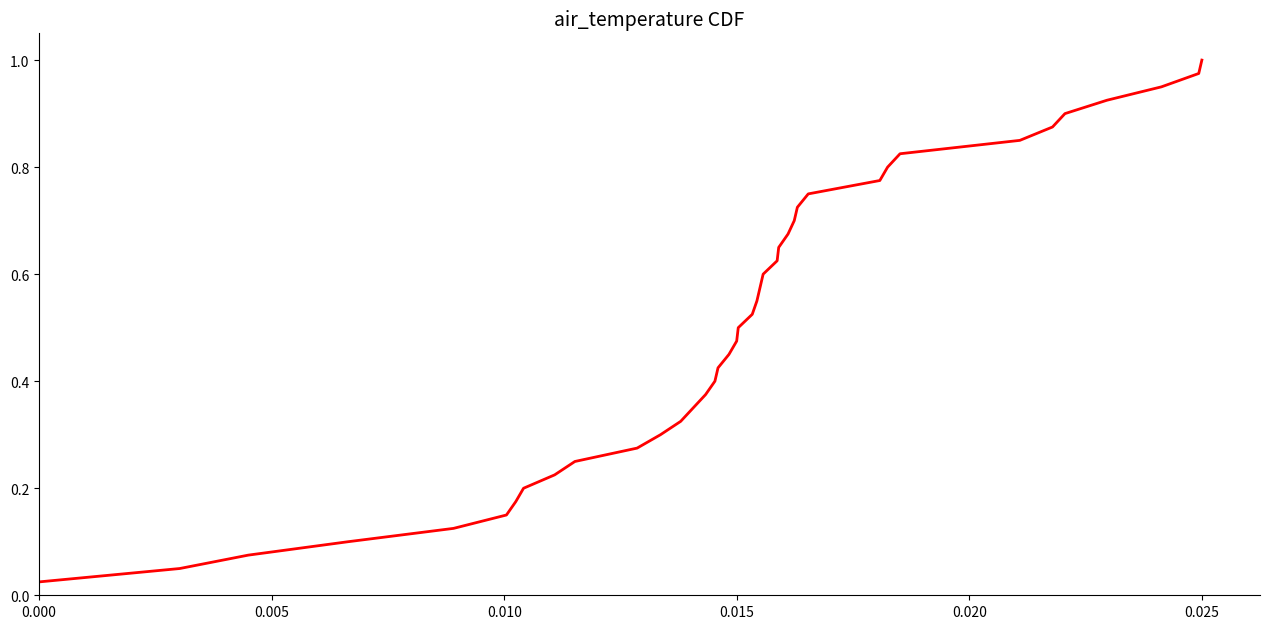

Does the chart have visible grid lines?

No